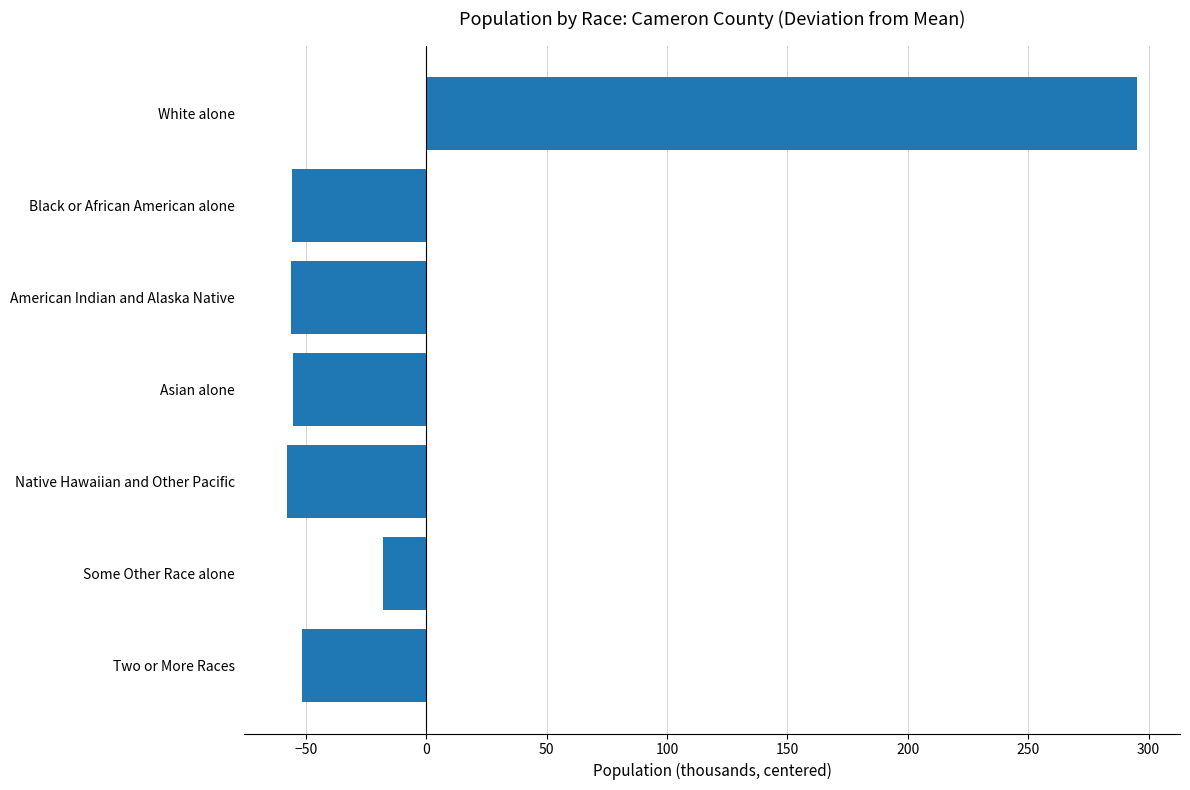

What is the difference between the maximum and minimum values?

353.3